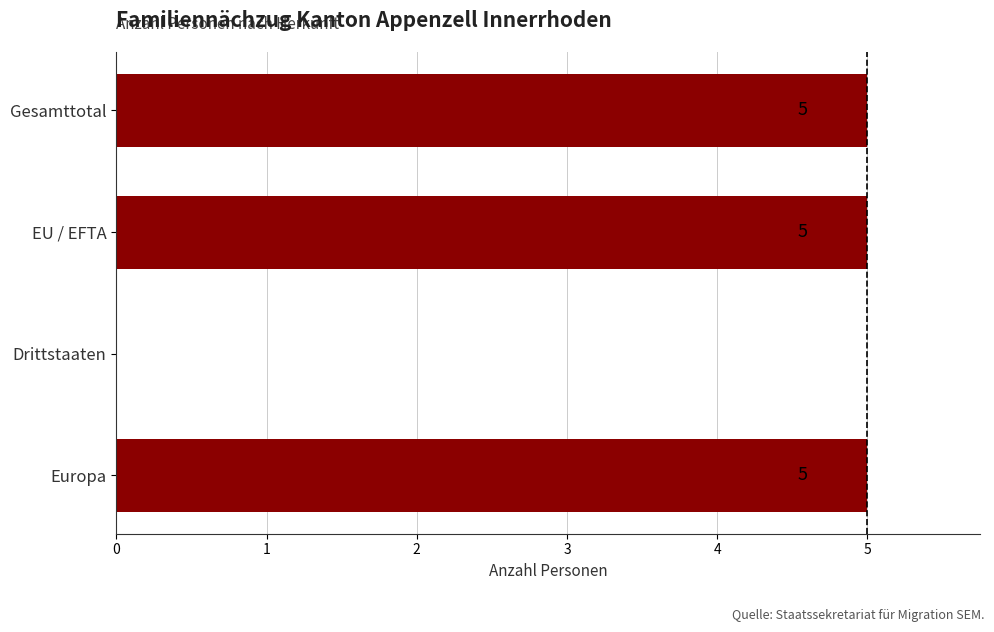

What value does the data have at EU / EFTA?

5